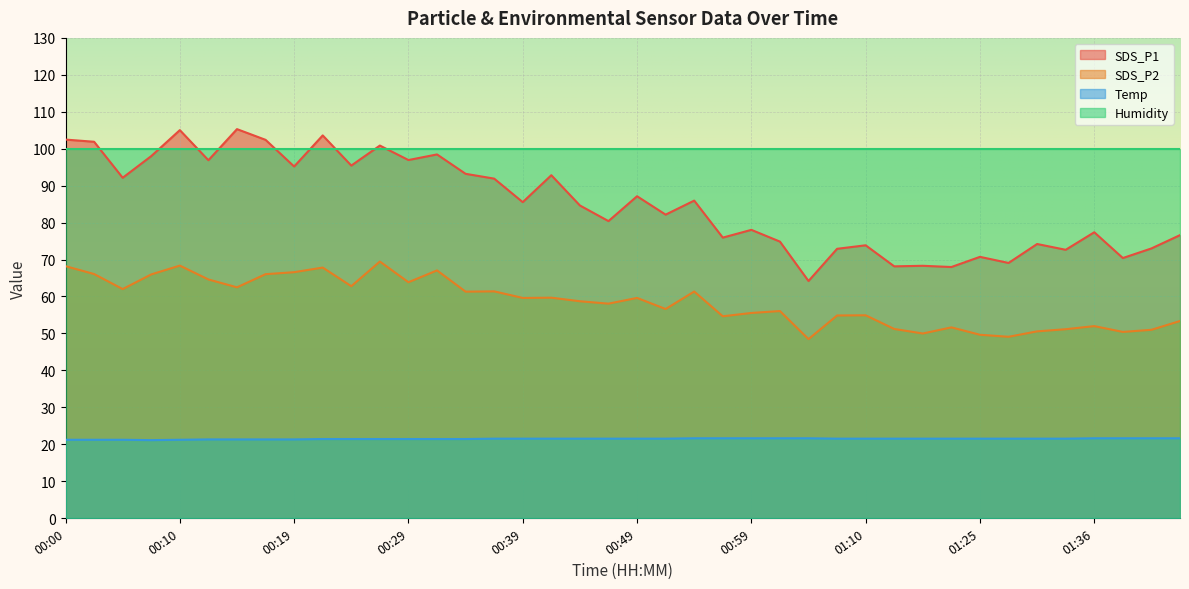

What is the highest value of the SDS_P2 series?

69.5